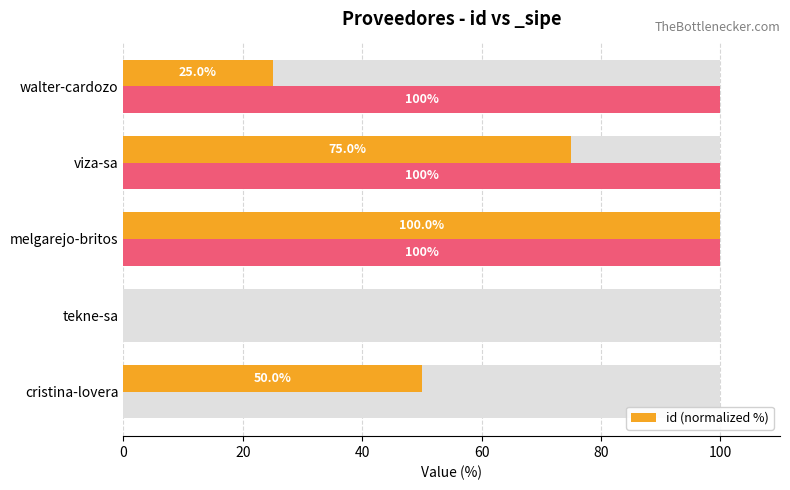

What is the change in value from 0 to 20?

-50